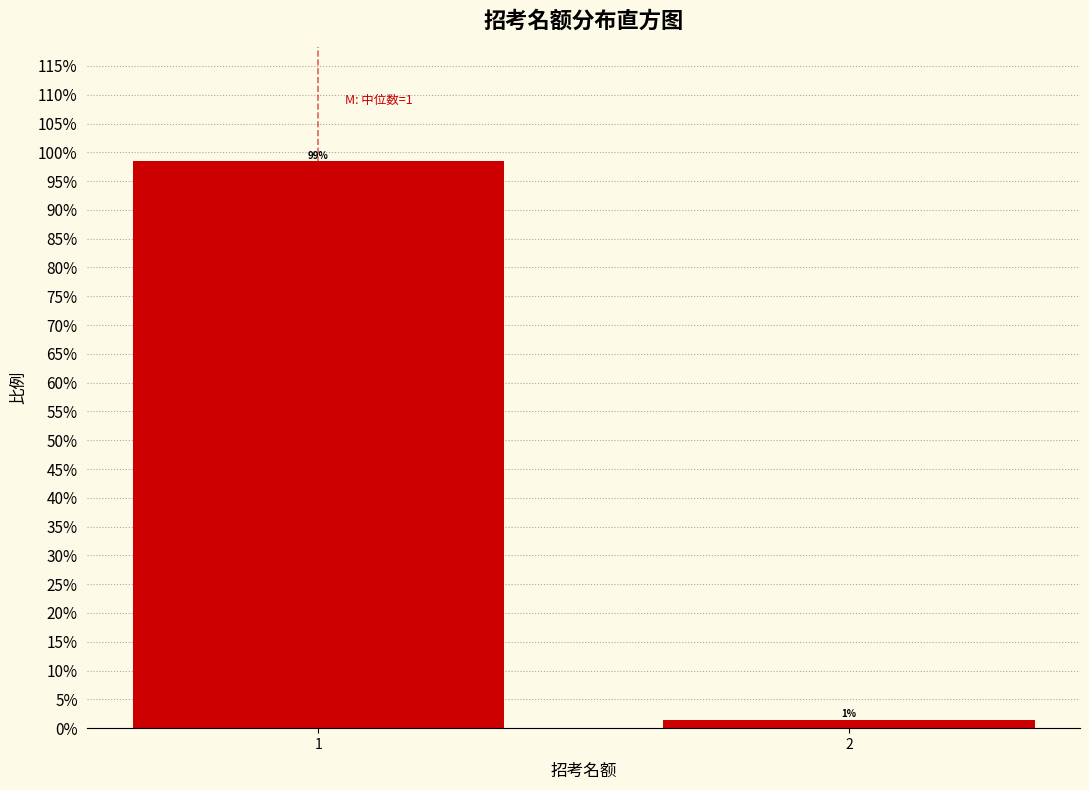

The chart shows a value of 98.5 at 1. True or false?

True